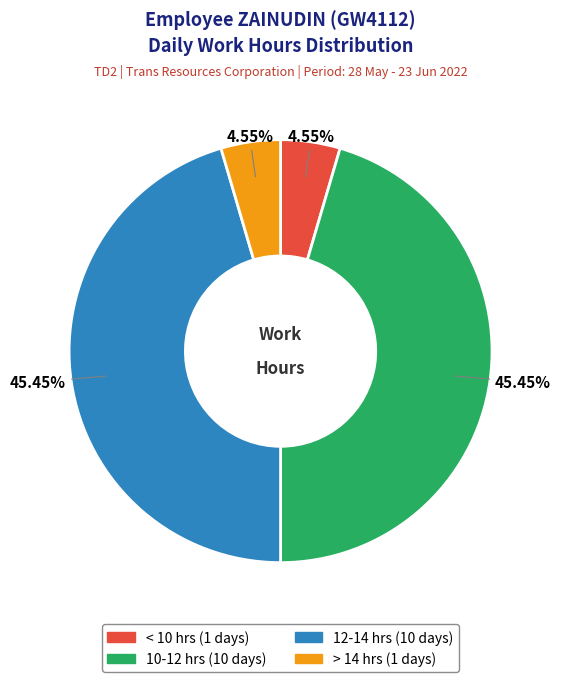

Is there a majority slice in this chart?

No